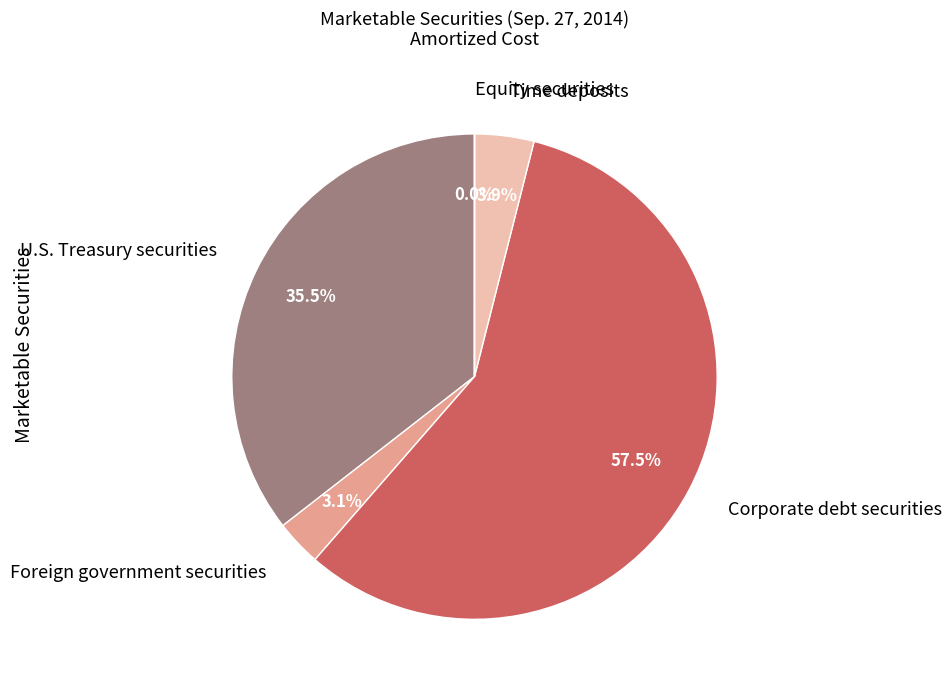

Is there a majority slice in this chart?

Yes